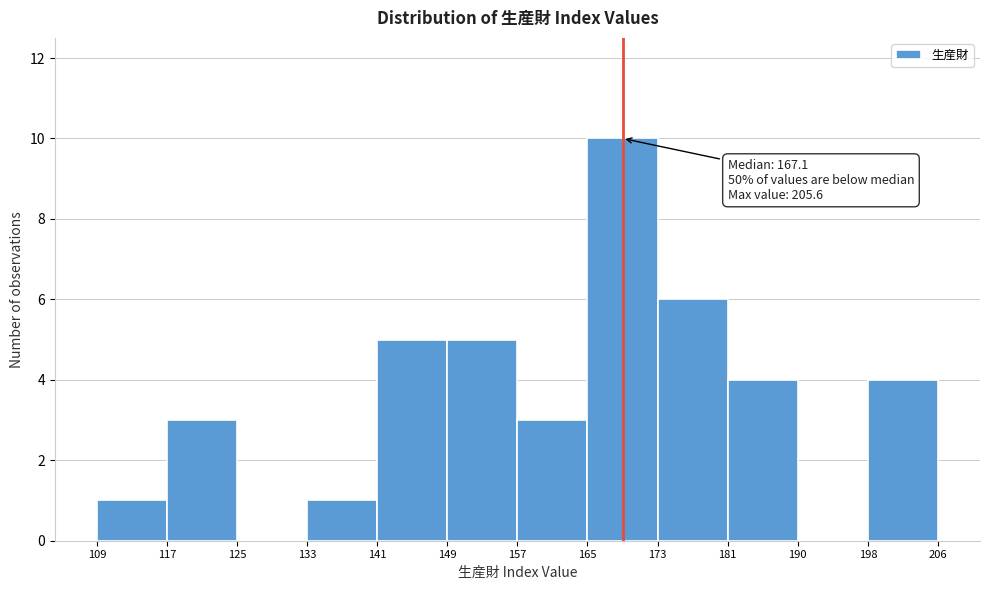

Over which range of the x-axis is the bar tallest?

165 to 173